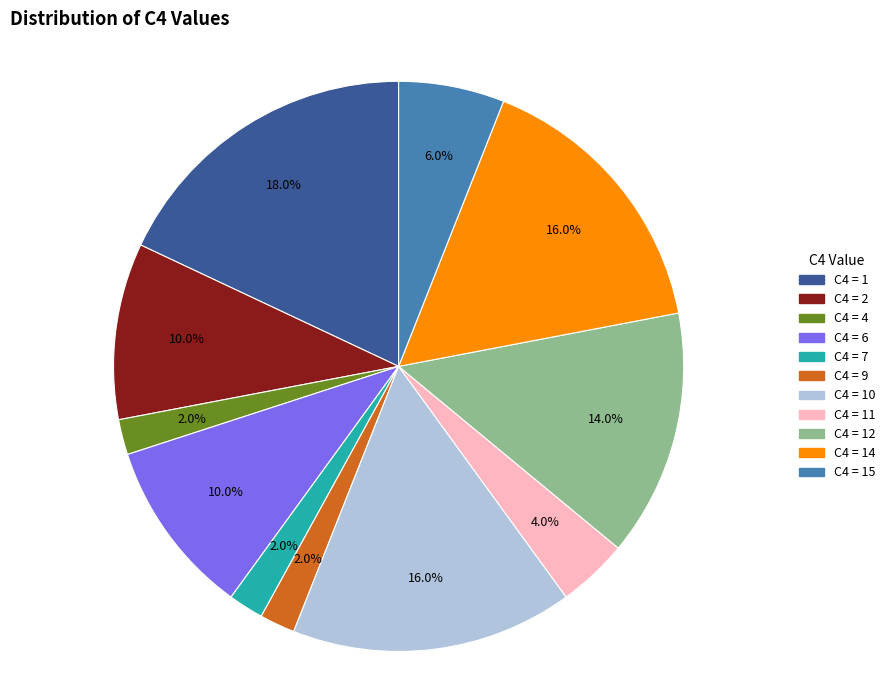

Is there any slice that represents more than half of the pie?

No